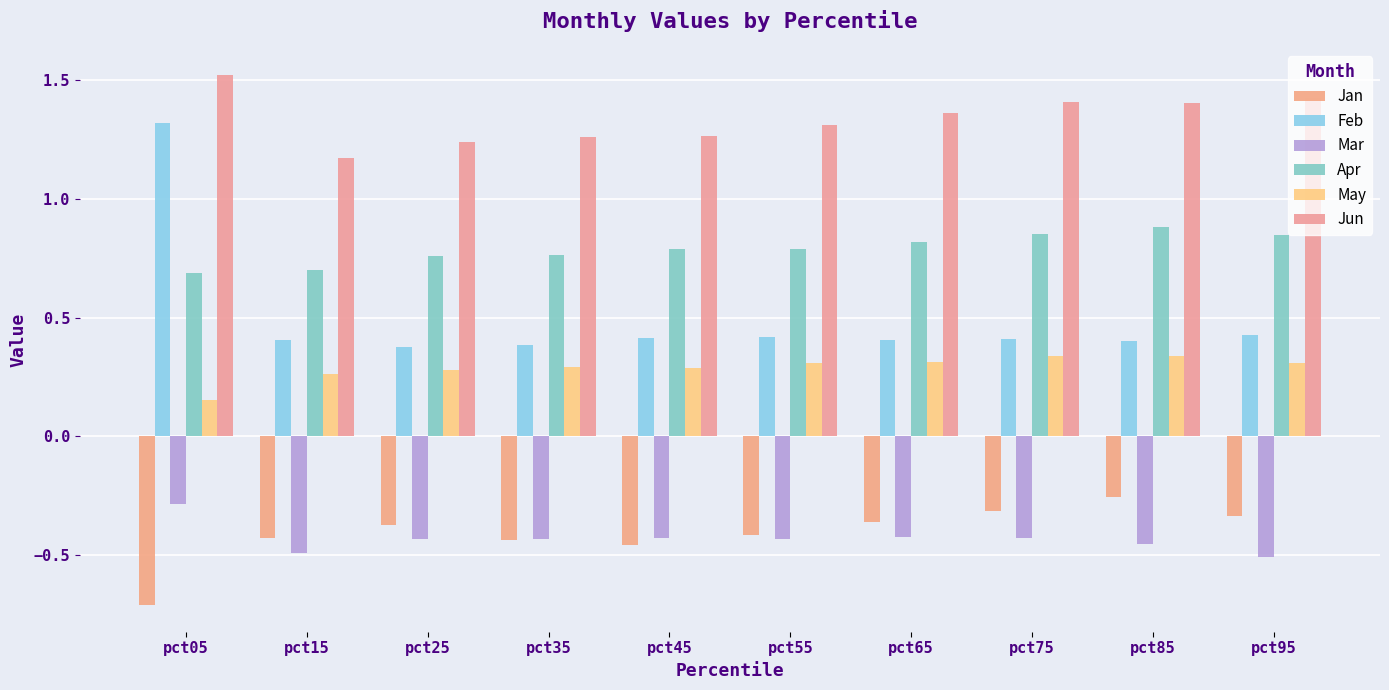

The Mar series shows -0.4 at pct55. True or false?

True